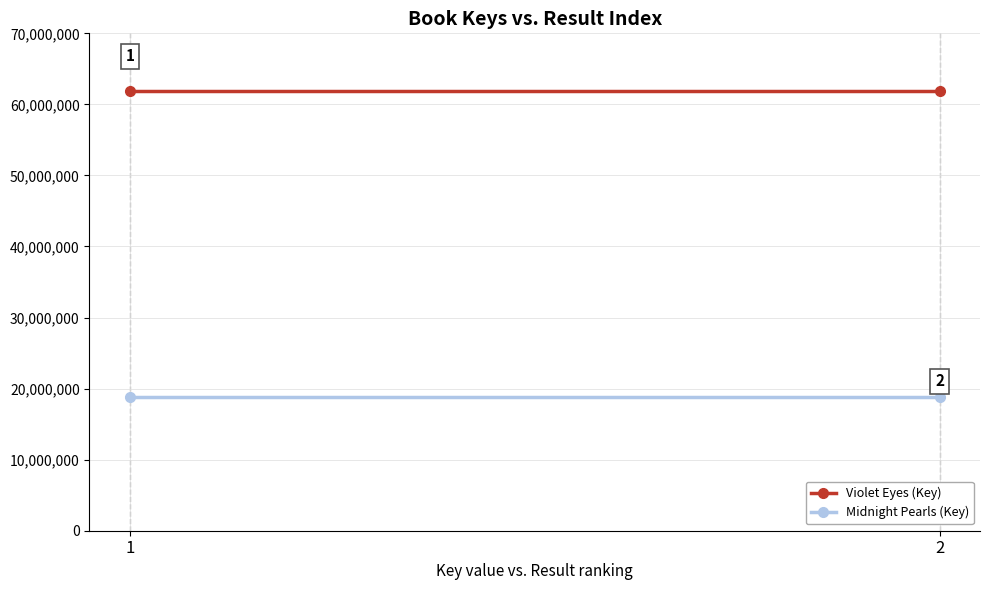

What are all the series names shown in the legend?

Violet Eyes (Key), Midnight Pearls (Key)